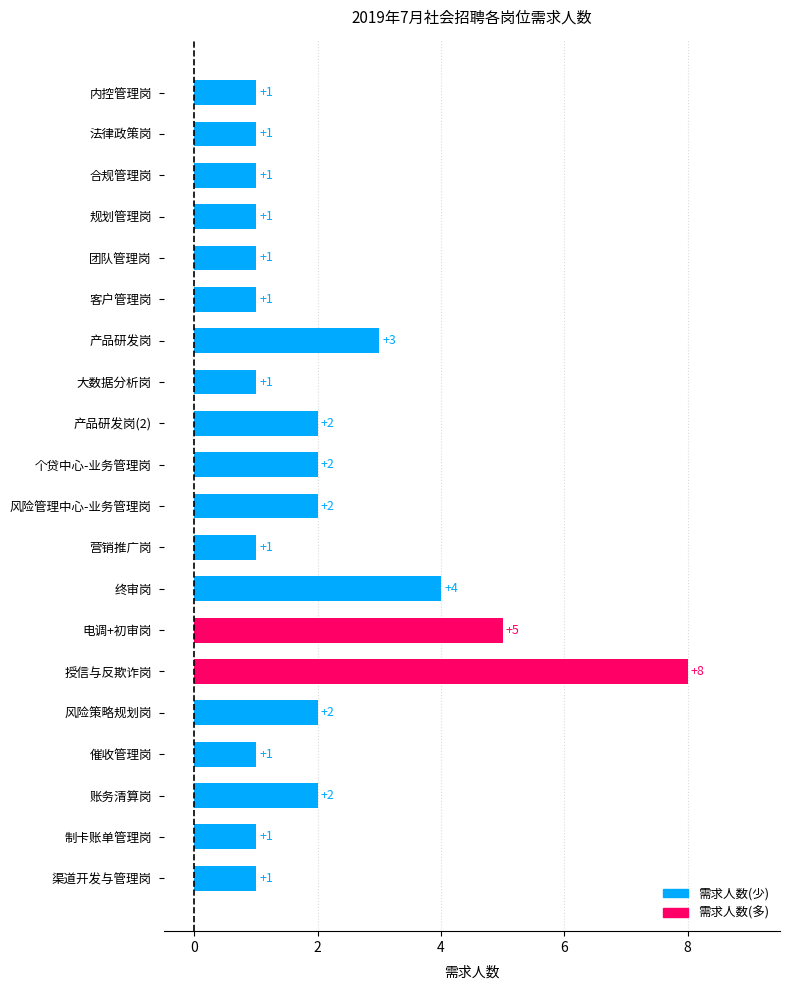

Is it true that the value at 规划管理岗 is 1?

True